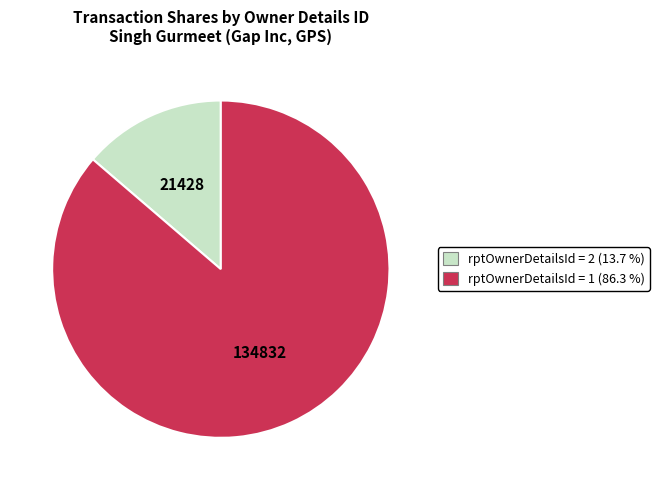

Which category has the biggest portion of the pie?

rptOwnerDetailsId = 1